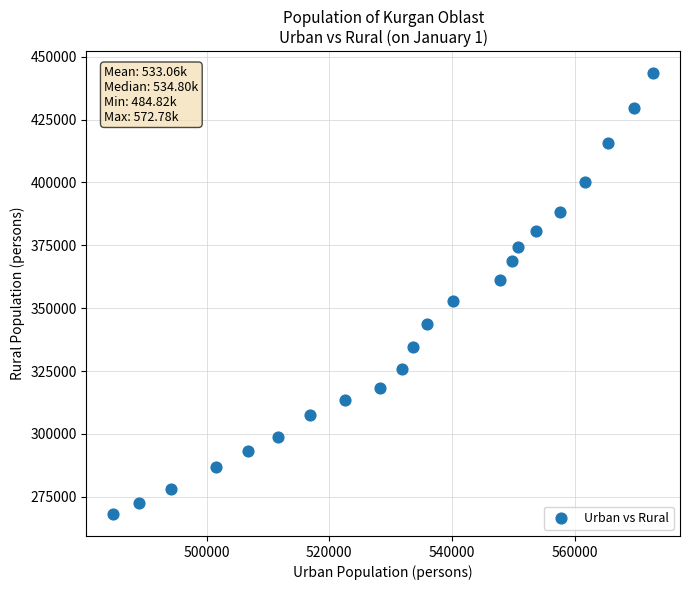

What Y value in the scatter plot is closest to 355792?

353008